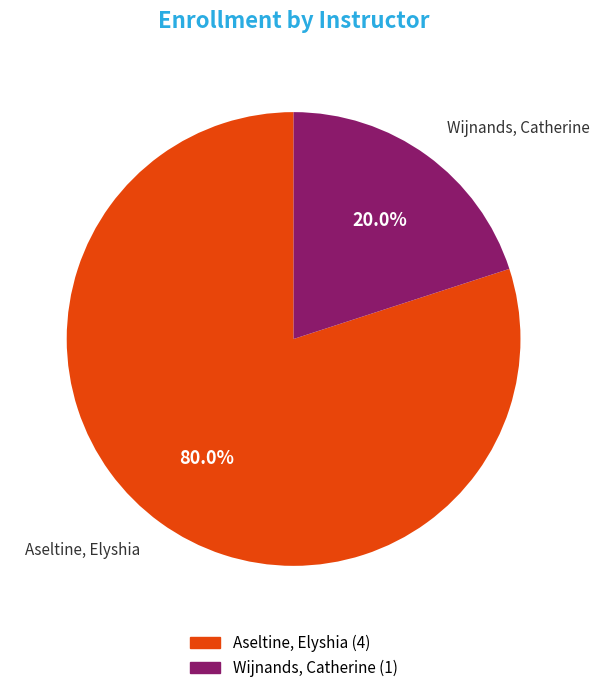

Is it true that Aseltine, Elyshia is 68% of the pie?

False